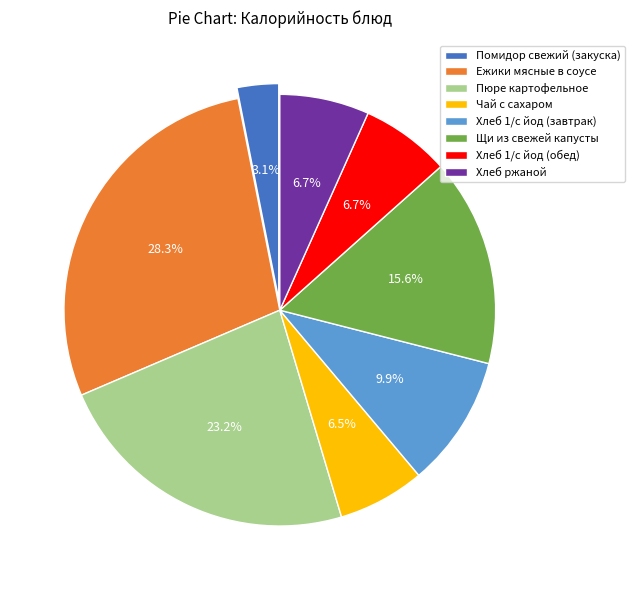

Does any single category account for the majority?

No